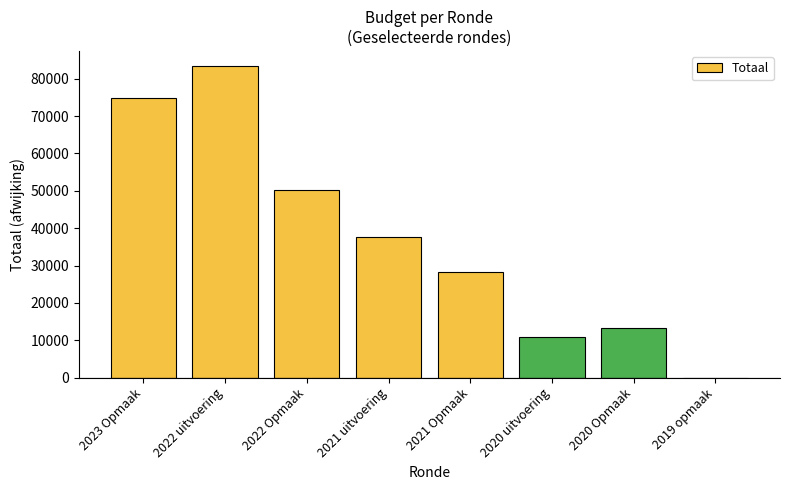

The value at 2021 Opmaak is 6305. True or false?

False